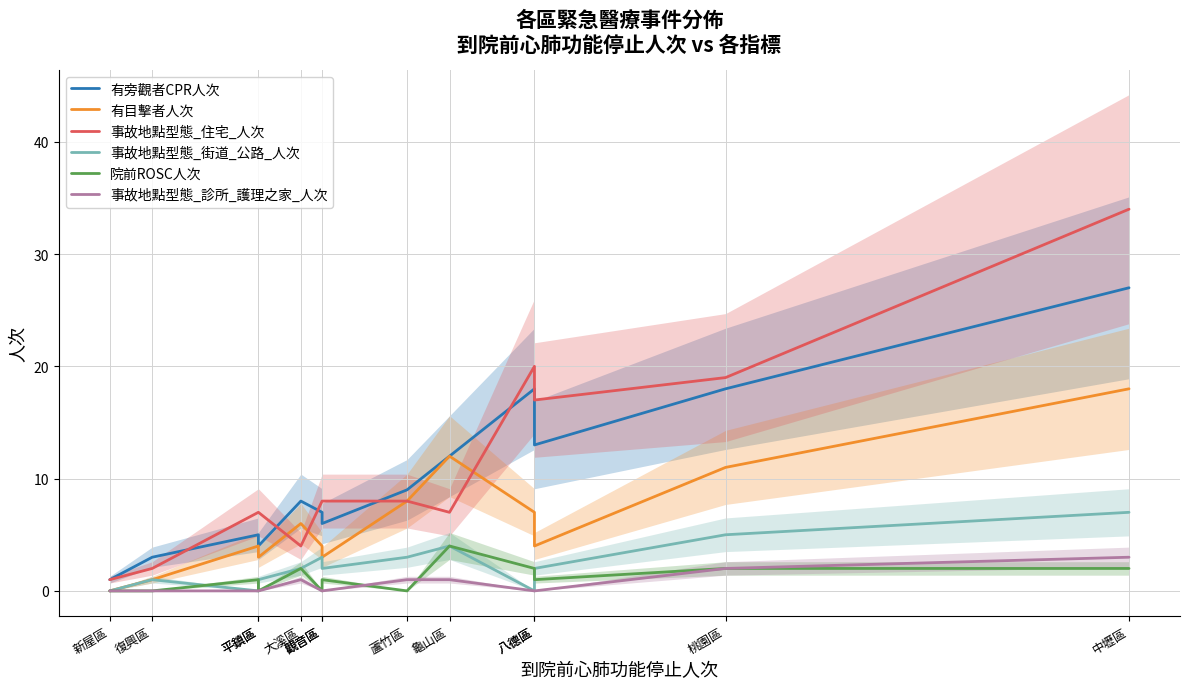

Where is 院前ROSC人次 nearest to the value 2?

大溪區